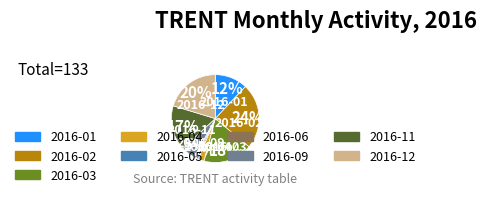

Count the number of slices in the pie.

9